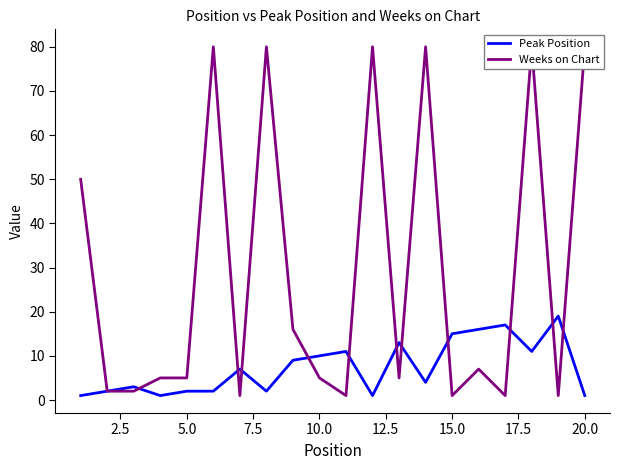

What is the highest value of the Peak Position series?

19